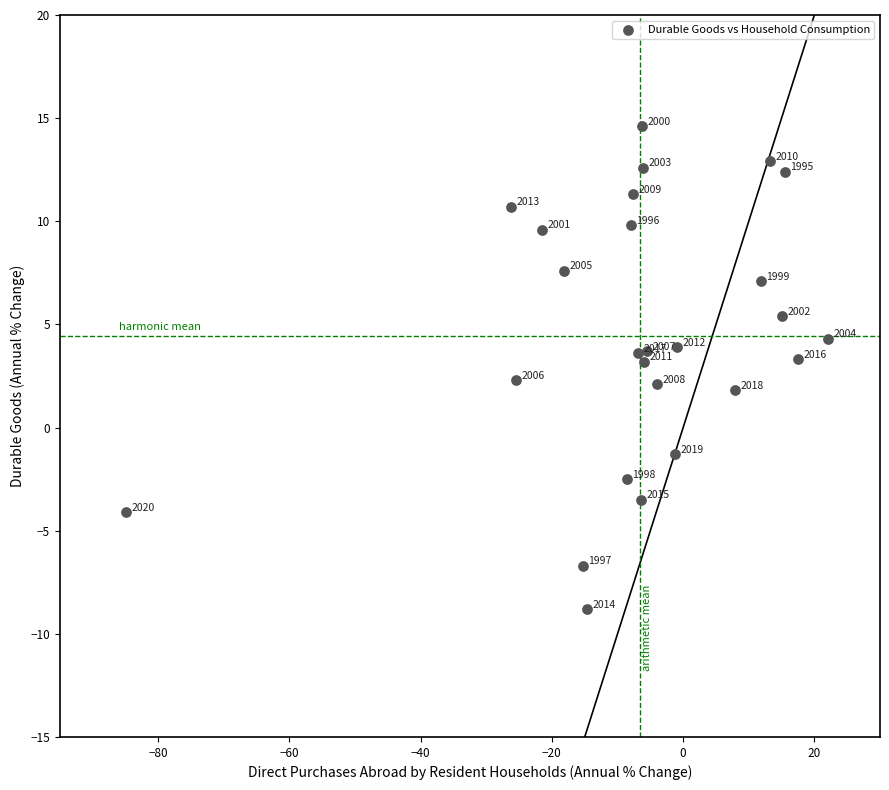

What Y value in the scatter plot is closest to 2?

2.1